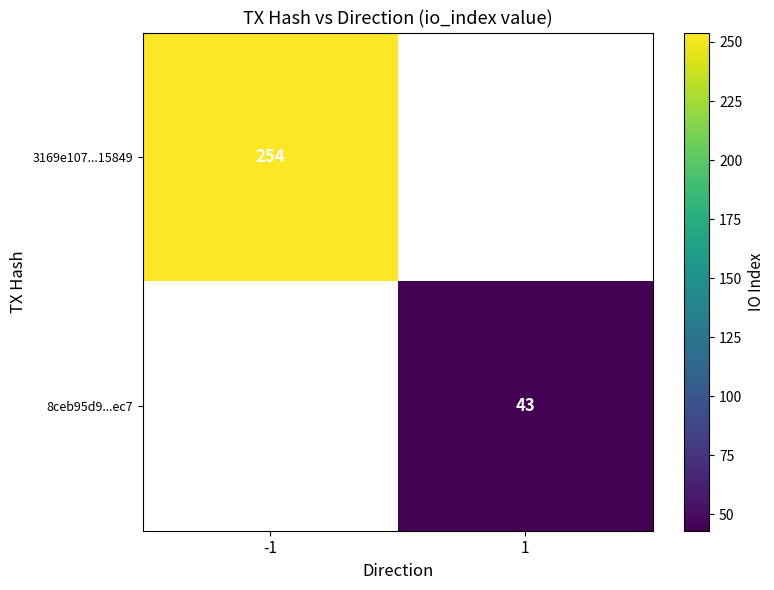

True or false: 8ceb95d9...ec7 has a value of 18 at 1.

False